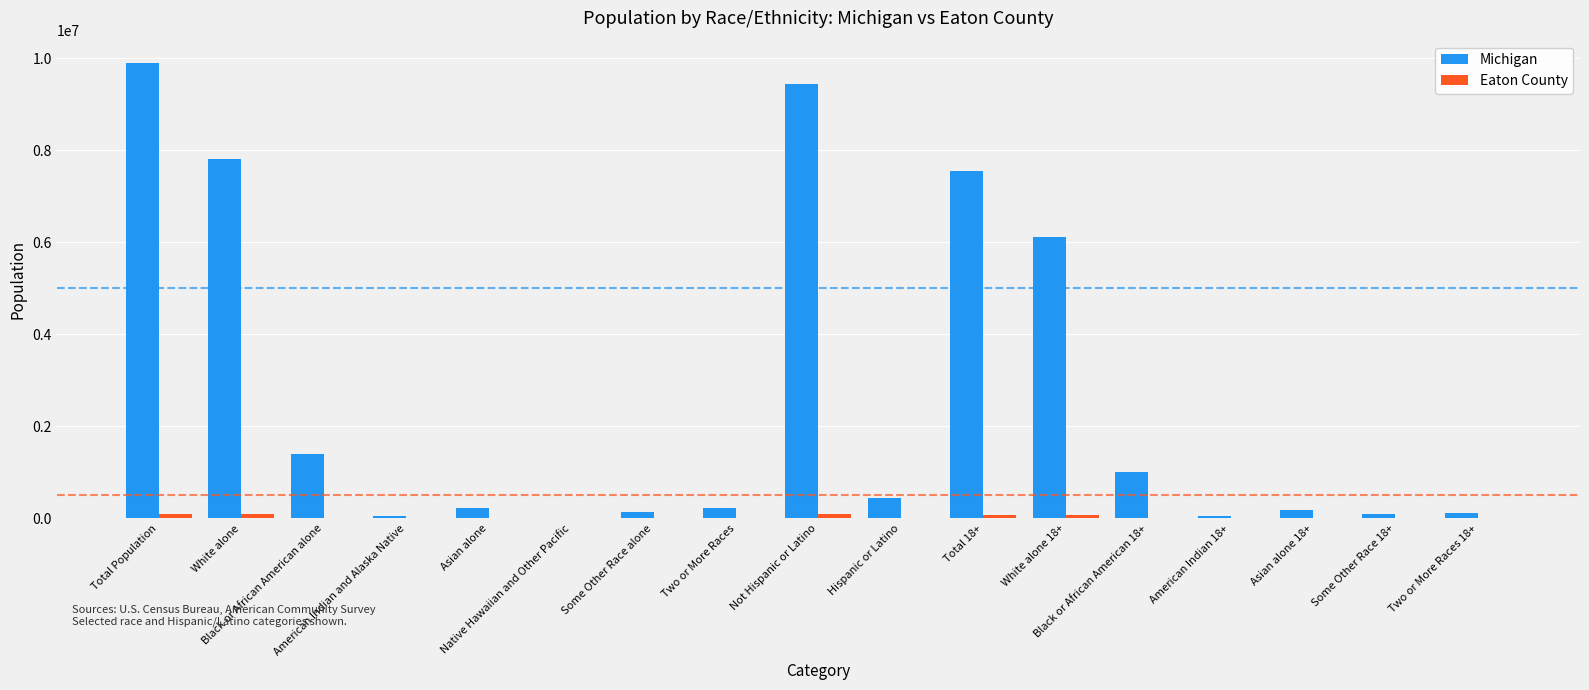

At which category is the sum across all series the highest?

Total Population